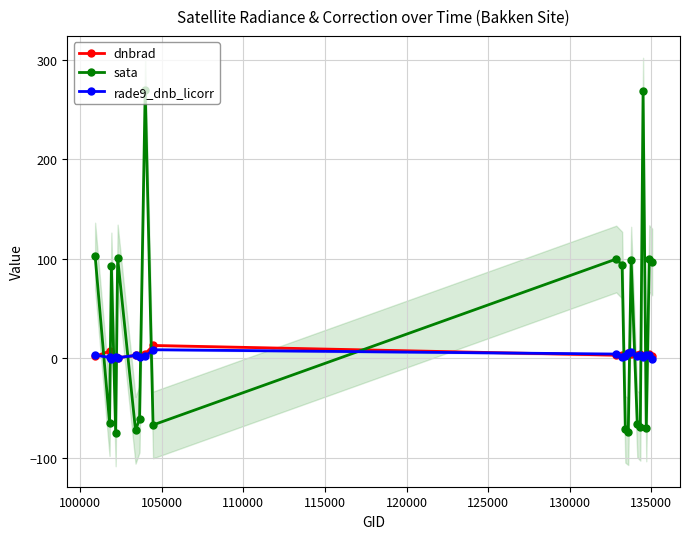

What is the average value of the rade9_dnb_licorr series?

2.7